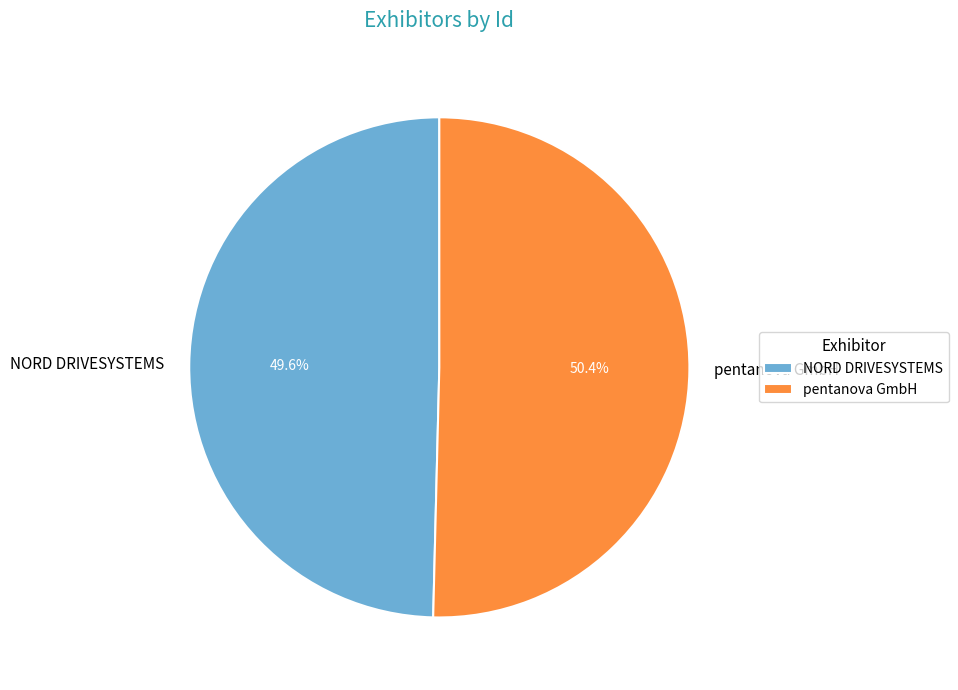

Is there any slice that represents more than half of the pie?

Yes